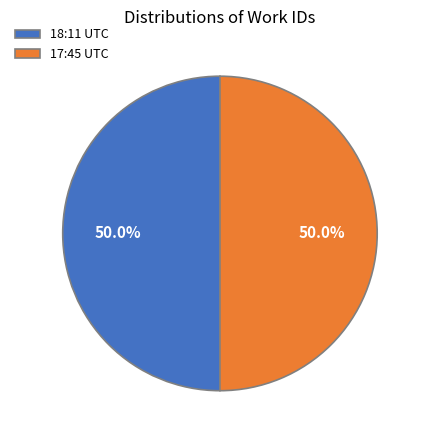

Is the sum of 18:11 UTC and 17:45 UTC greater than half?

Yes